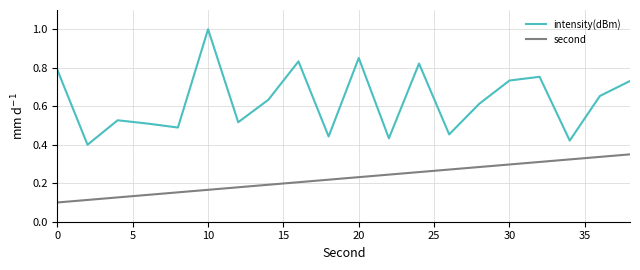

Which series has the largest total across all categories?

intensity(dBm)